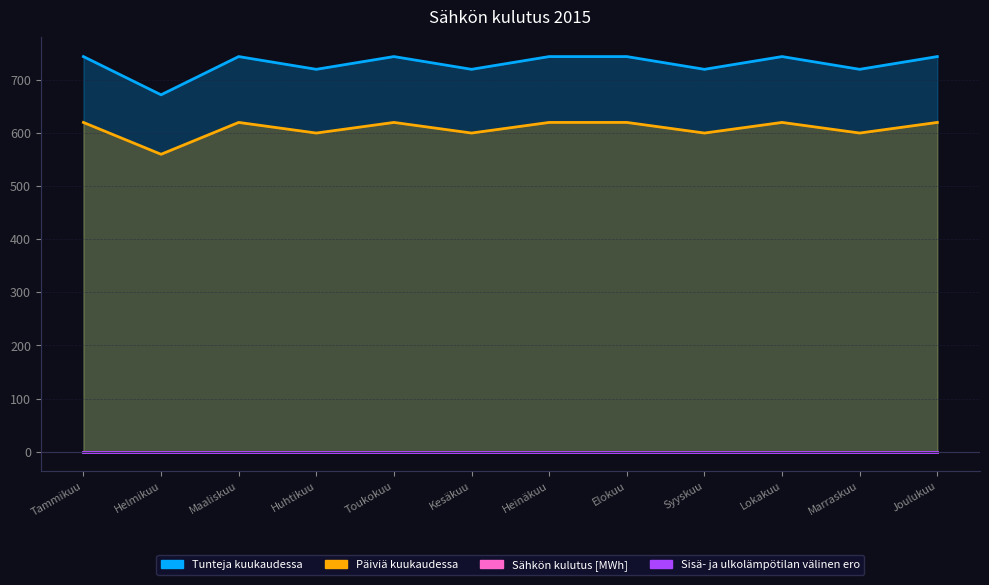

What position from the left is Joulukuu?

12